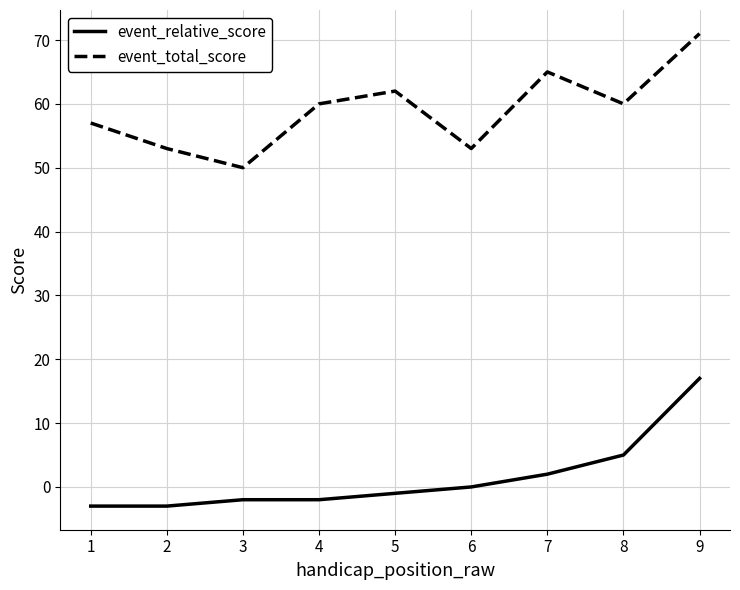

Which series has the largest total across all categories?

event_total_score